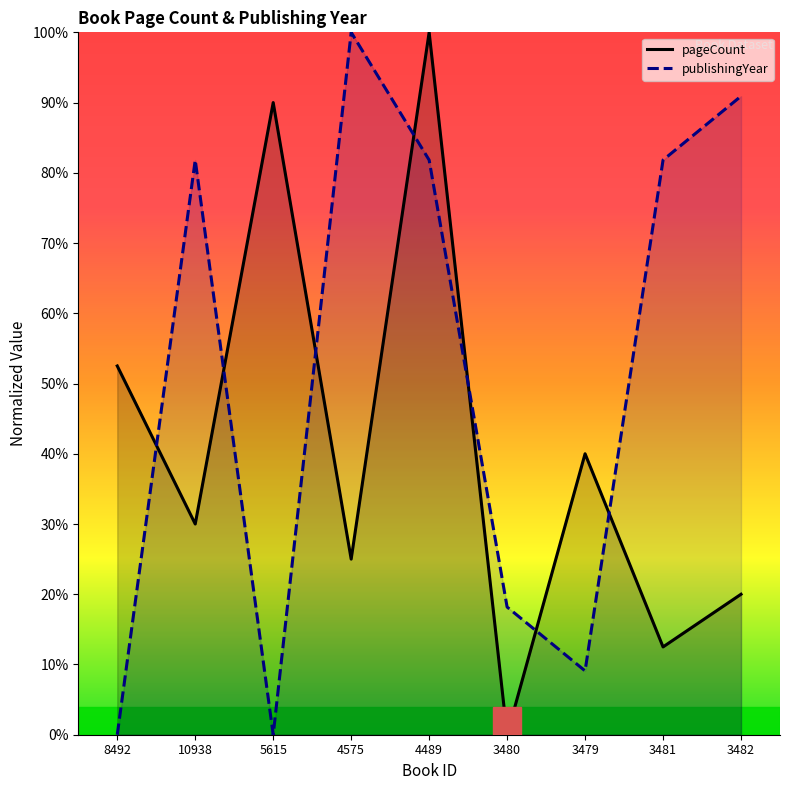

What value does the publishingYear series have at 3482?

90.9